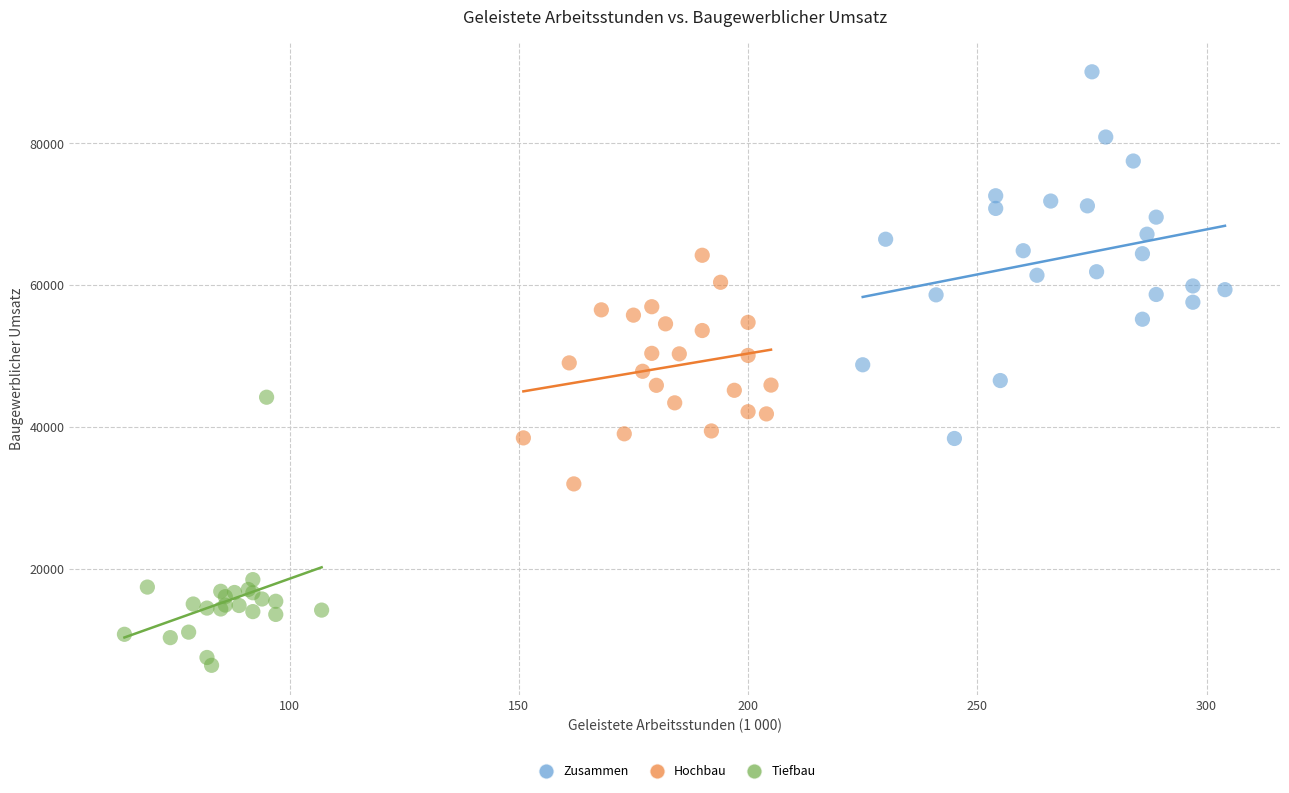

Which series reaches the minimum Y coordinate?

Tiefbau